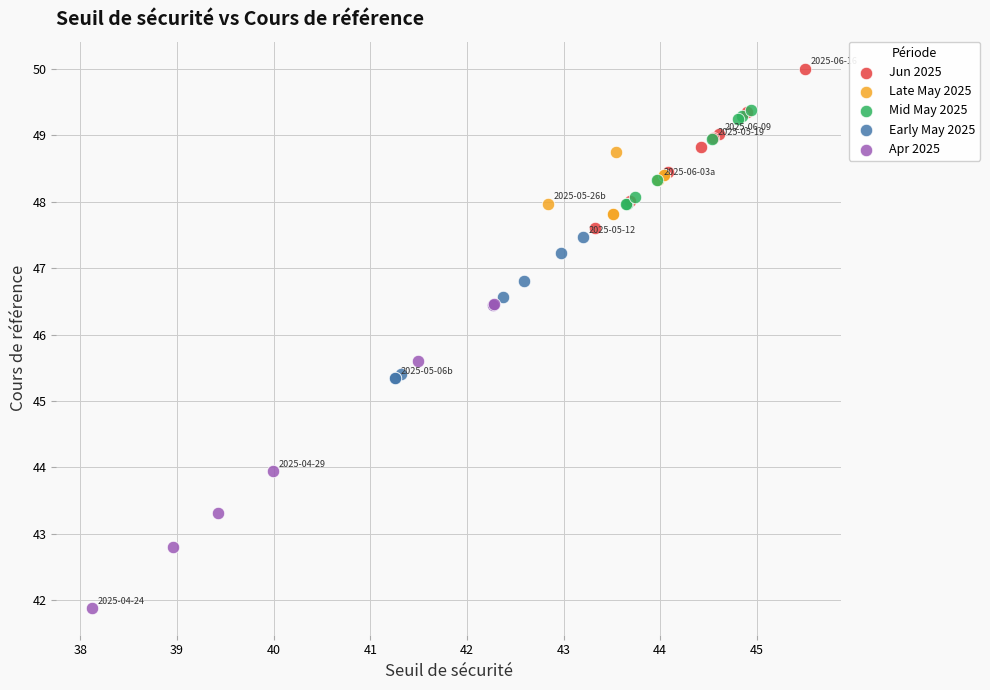

Which series contains the highest Y value?

Jun 2025